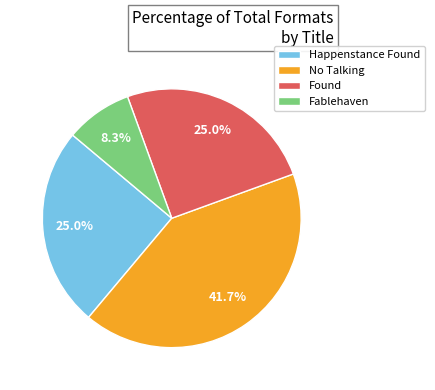

Which has a higher value, Found or Fablehaven?

Found